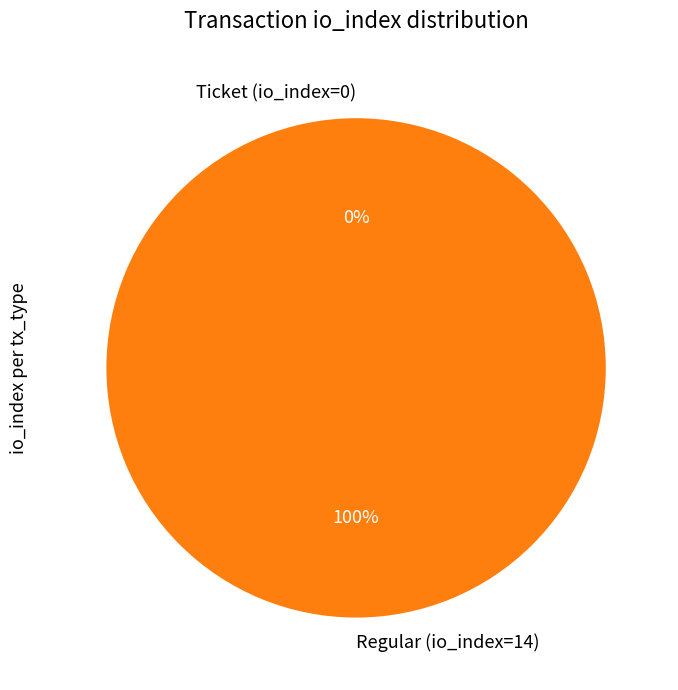

Rank the categories by value from lowest to highest.

Ticket (io_index=0), Regular (io_index=14)